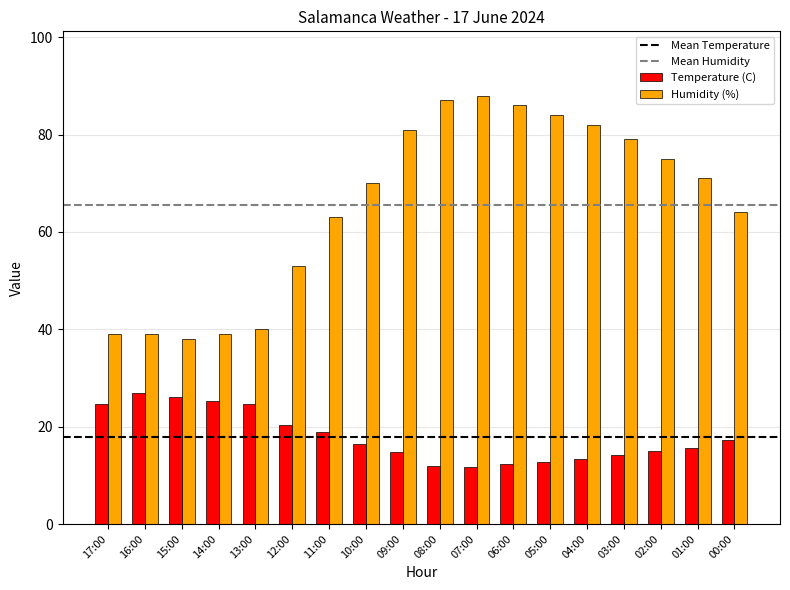

True or false: Humidity (%) has a value of 137.3 at 07:00.

False